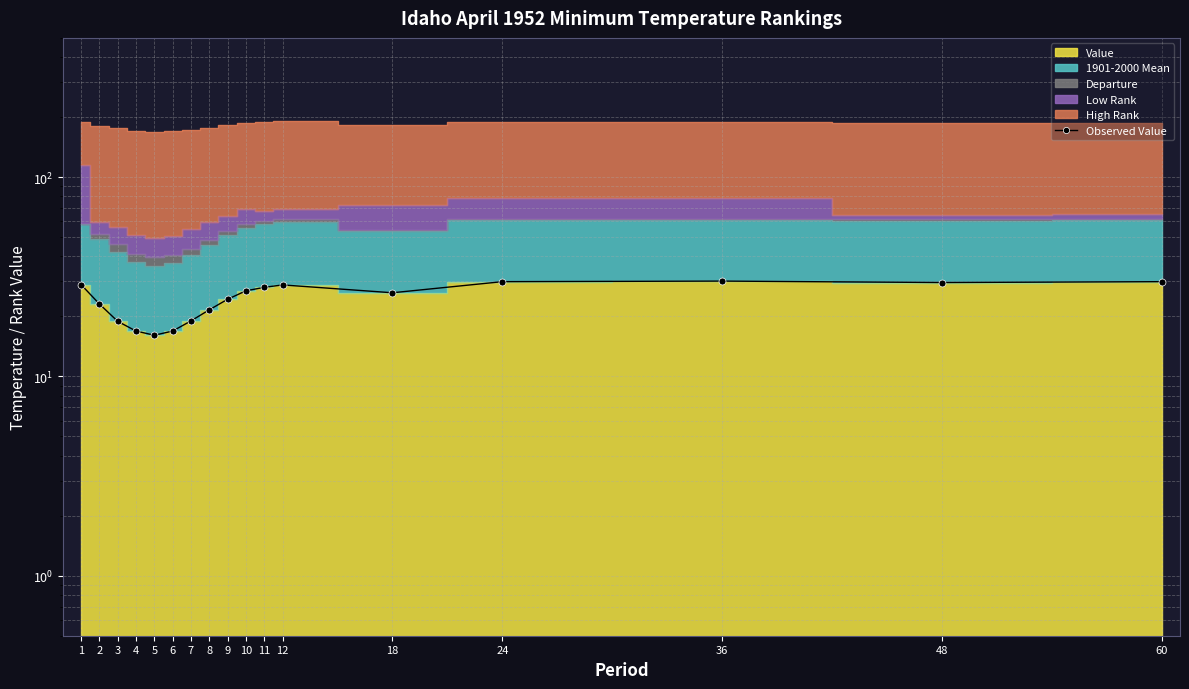

What is the difference between the second highest and minimum values?

13.8